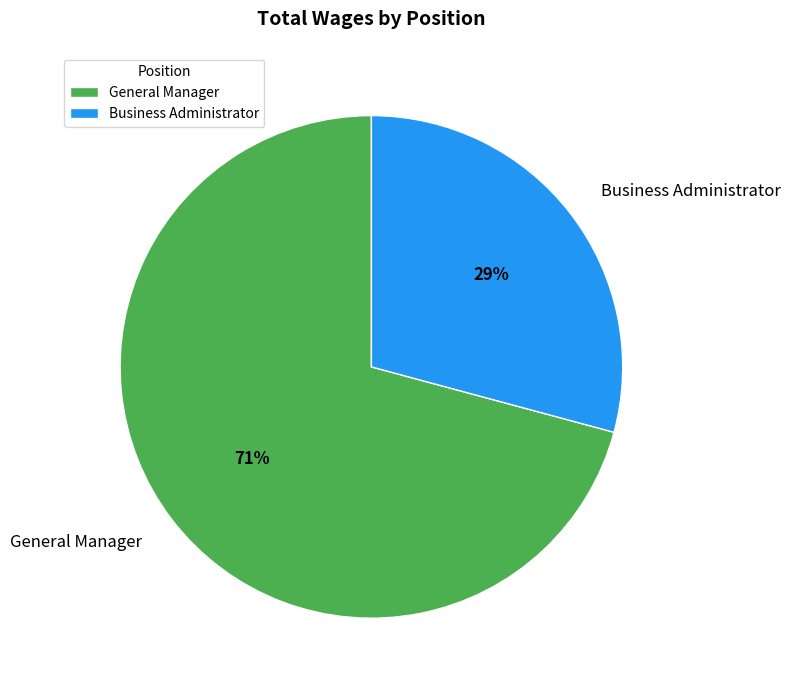

Count the number of slices in the pie.

2